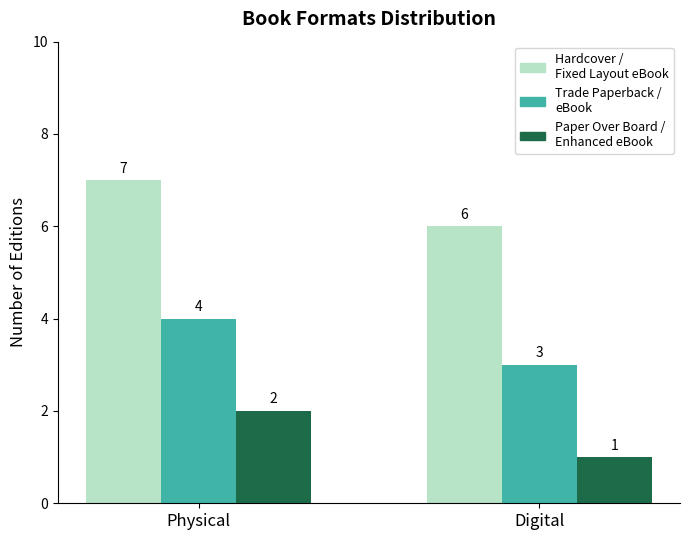

What value does the Hardcover / Fixed Layout eBook series have at Digital?

6